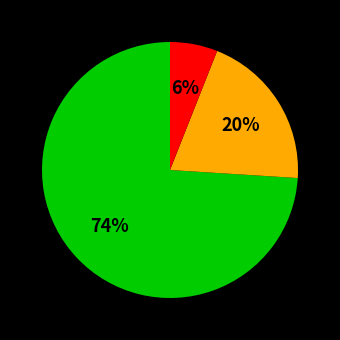

Does any single category account for the majority?

Yes